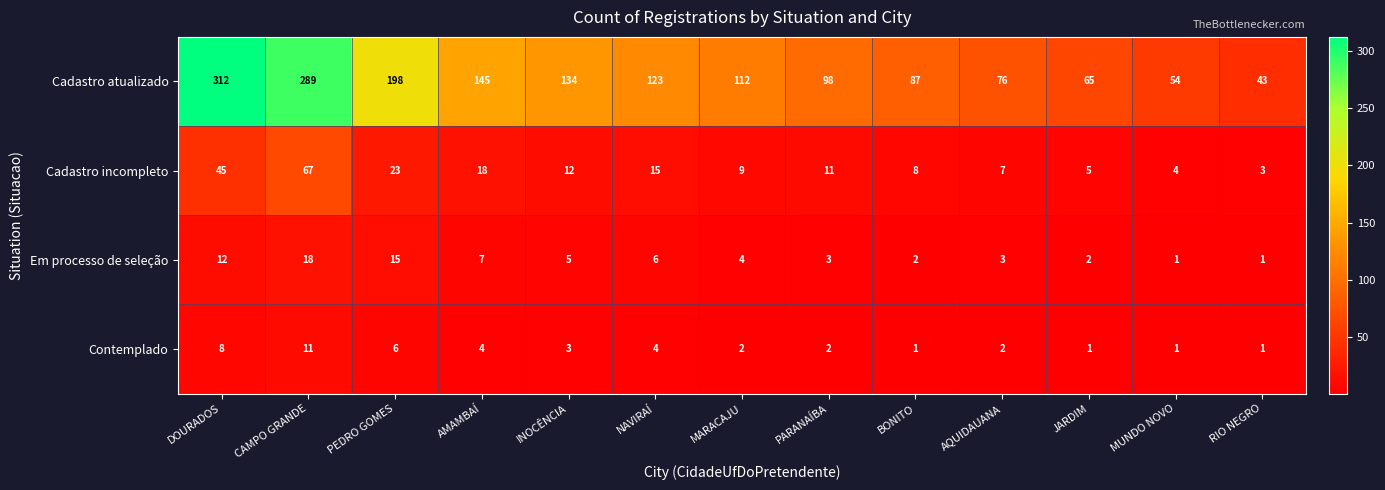

The value of Em processo de seleção at BONITO is 1. True or false?

False